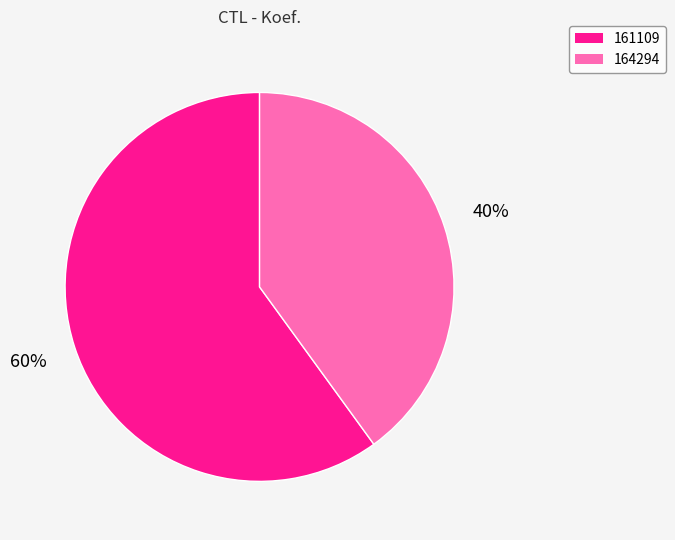

To the nearest percent, what portion does 164294 represent?

40%